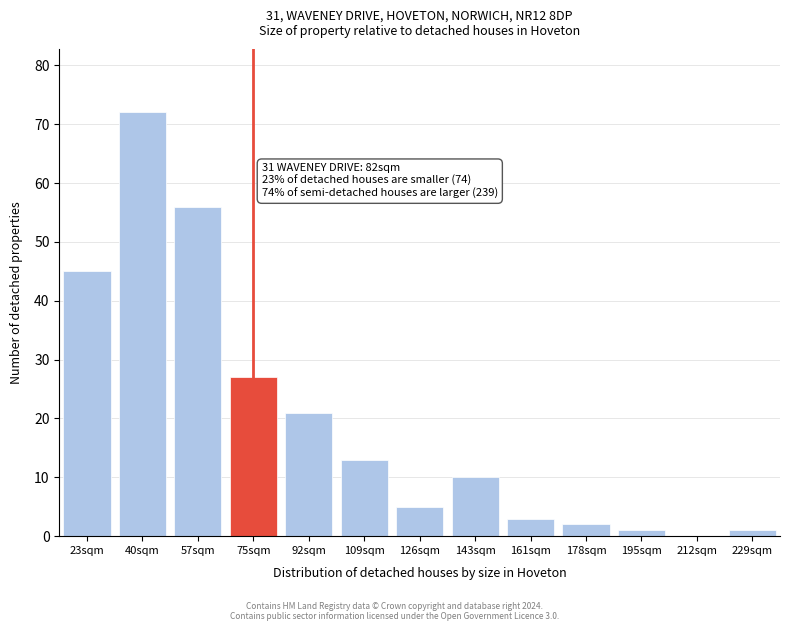

Reading right to left, list all the values displayed in this chart.

229sqm=1	212sqm=0	195sqm=1	178sqm=2	161sqm=3	143sqm=10	126sqm=5	109sqm=13	92sqm=21	75sqm=27	57sqm=56	40sqm=72	23sqm=45